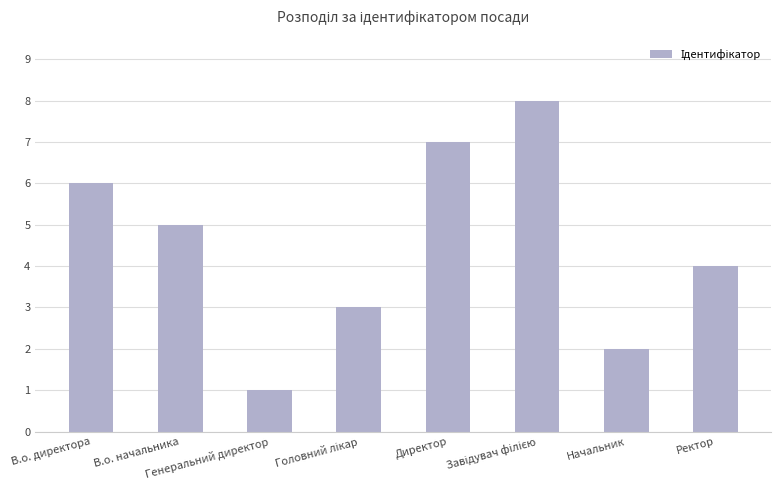

Does the chart contain any negative values?

No